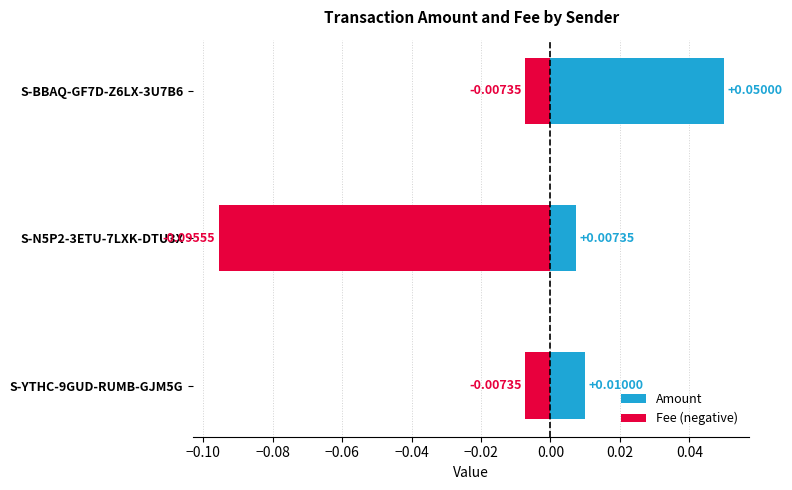

The Fee (negative) series shows -0.1 at S-N5P2-3ETU-7LXK-DTU3X. True or false?

False